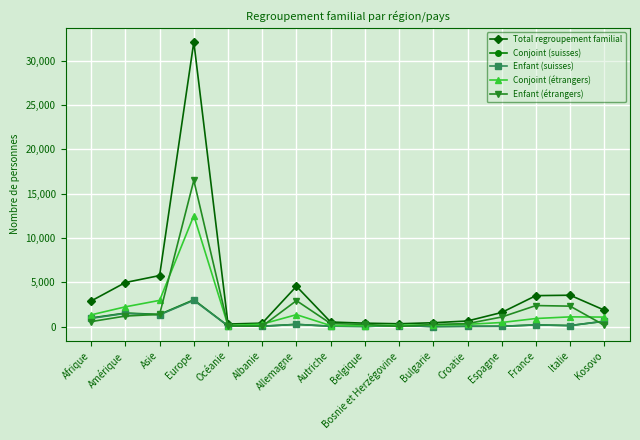

What is the difference between the maximum and minimum values in the Conjoint (suisses) series?

3019